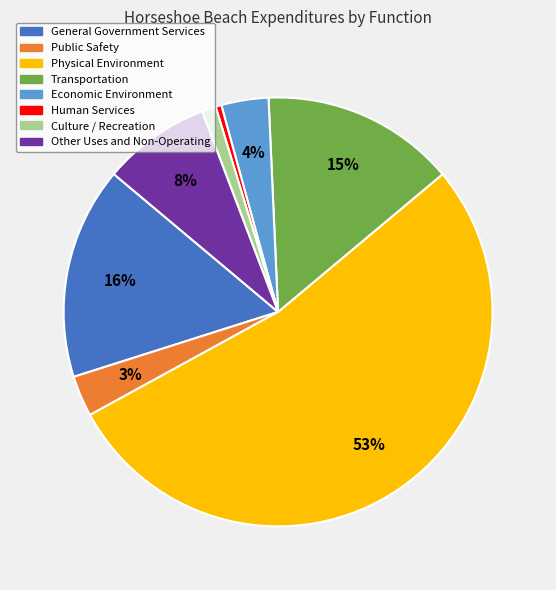

To the nearest percent, what portion does General Government Services represent?

16%